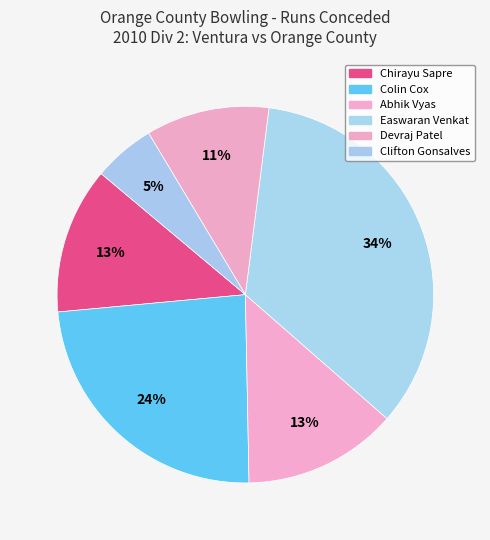

To the nearest percent, what is the difference between the largest and smallest slice percentages?

29%